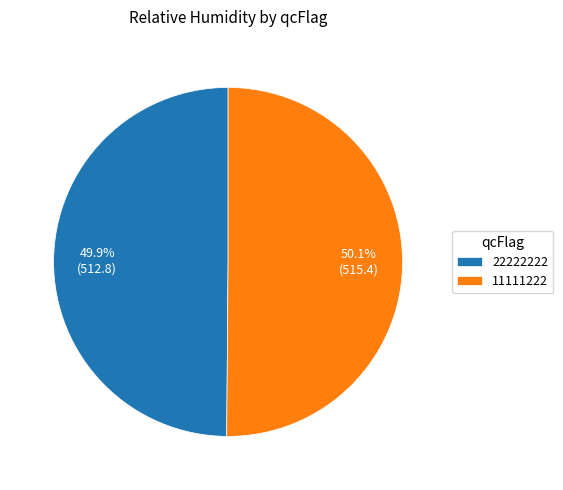

What percentage is NOT represented by 22222222?

50.1%